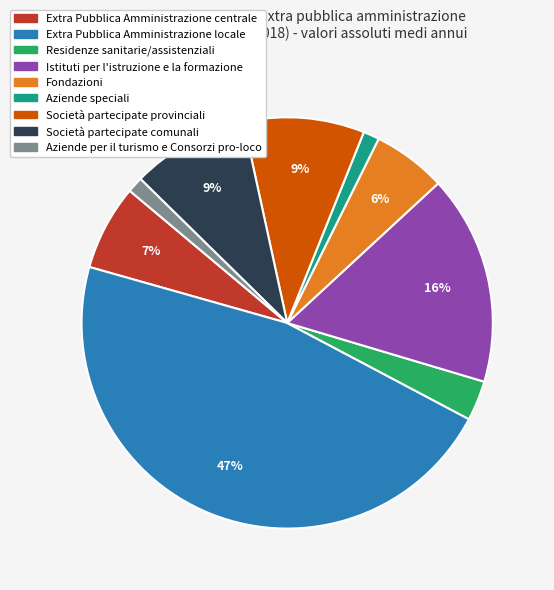

Which category has the biggest portion of the pie?

Extra Pubblica Amministrazione locale